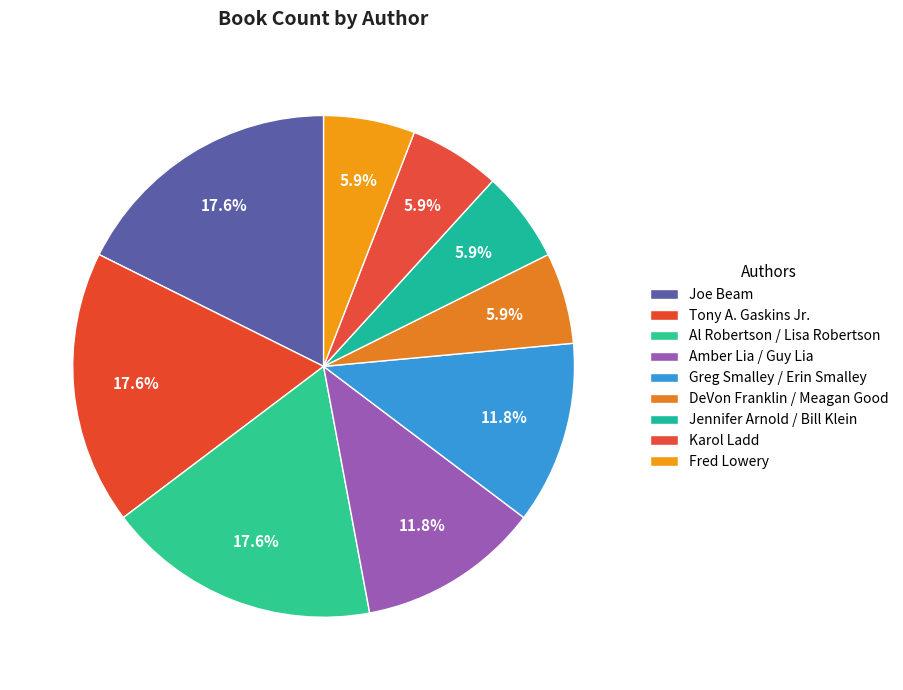

Is it true that Tony A. Gaskins Jr. is 6% of the pie?

False